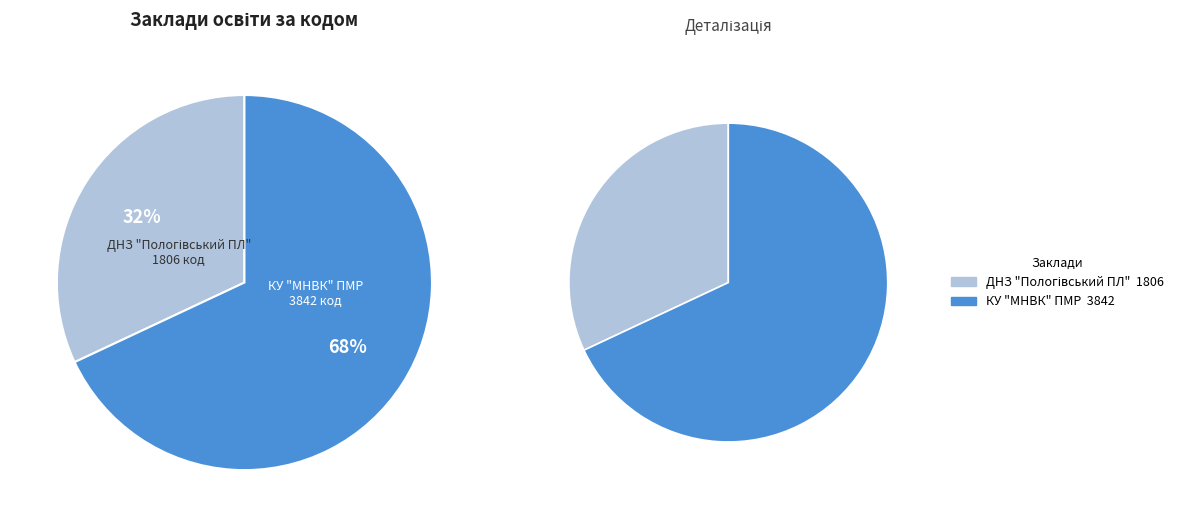

Is it true that ДНЗ "Пологівський ПЛ" is 38% of the pie?

False